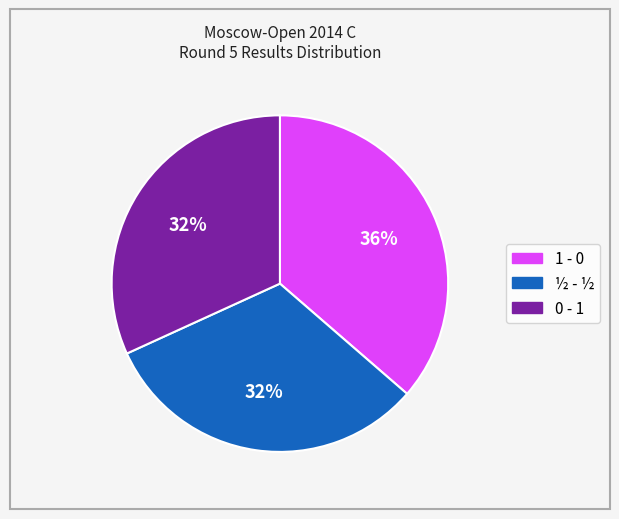

Does 1 - 0 represent more than half of the total?

No